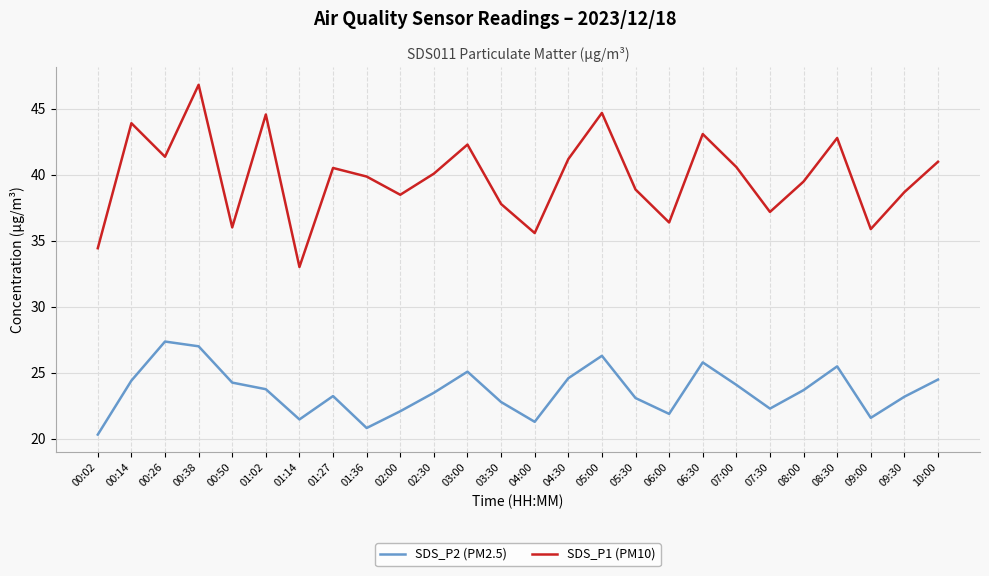

What is the difference between the SDS_P1 (PM10) values at 06:30 and 00:38?

3.7